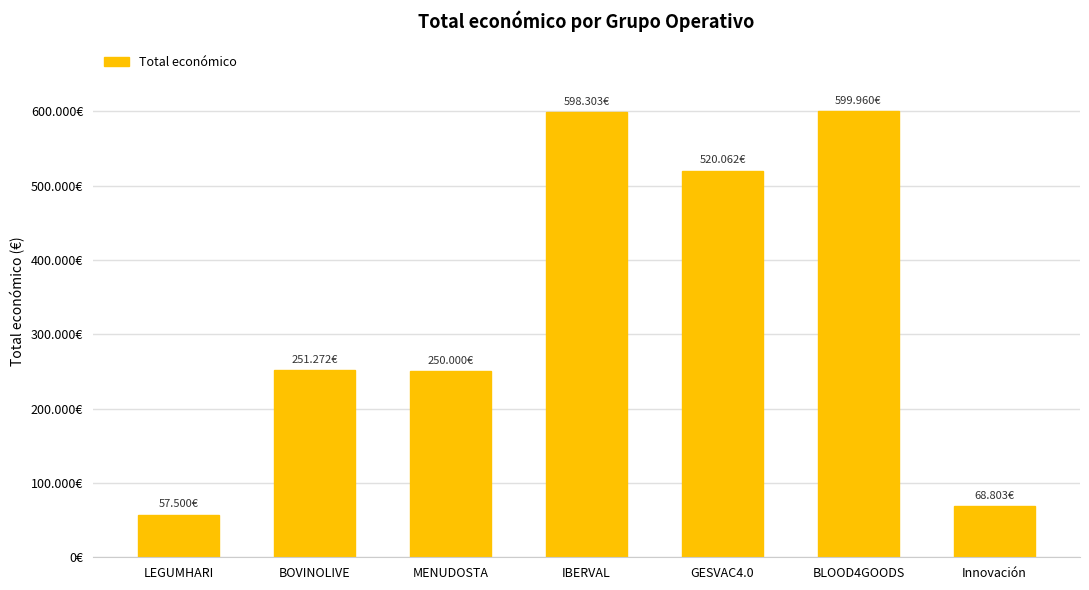

What is the smallest value displayed?

57500